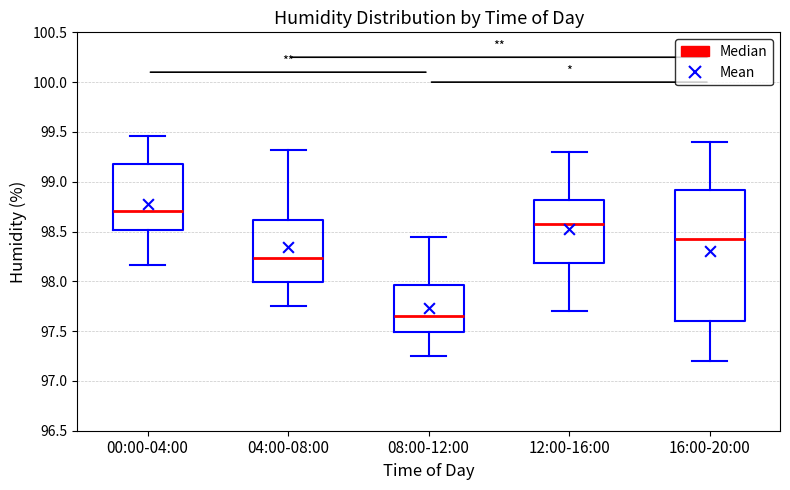

Where does the median line of the box for 04:00-08:00 sit on the y-axis? The values are not printed on the chart, so give them approximately, as read against the axis.

98.25